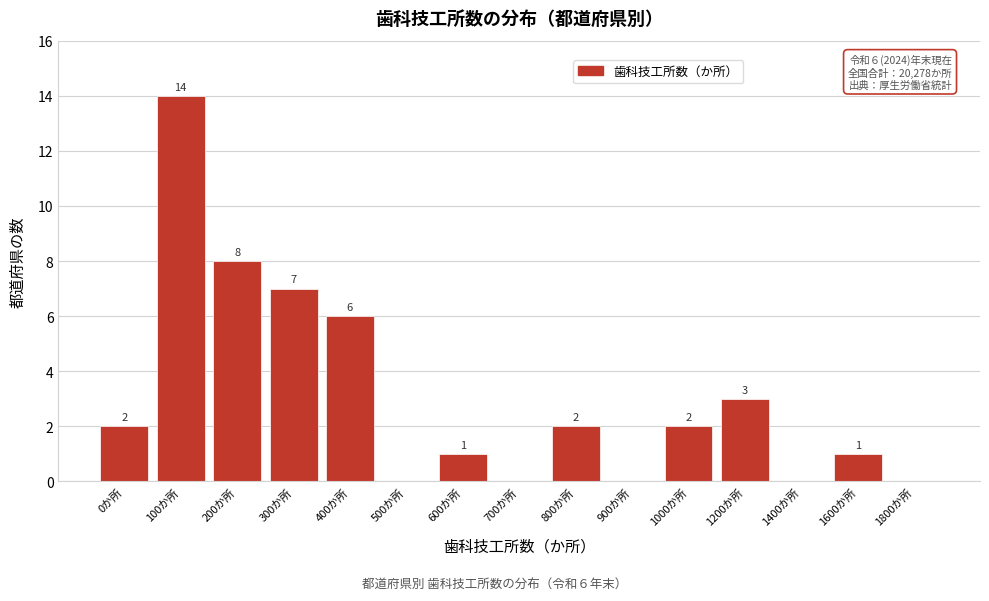

Reading left to right, what are all the values shown in this chart?

0か所=2	100か所=14	200か所=8	300か所=7	400か所=6	500か所=0	600か所=1	700か所=0	800か所=2	900か所=0	1000か所=2	1200か所=3	1400か所=0	1600か所=1	1800か所=0